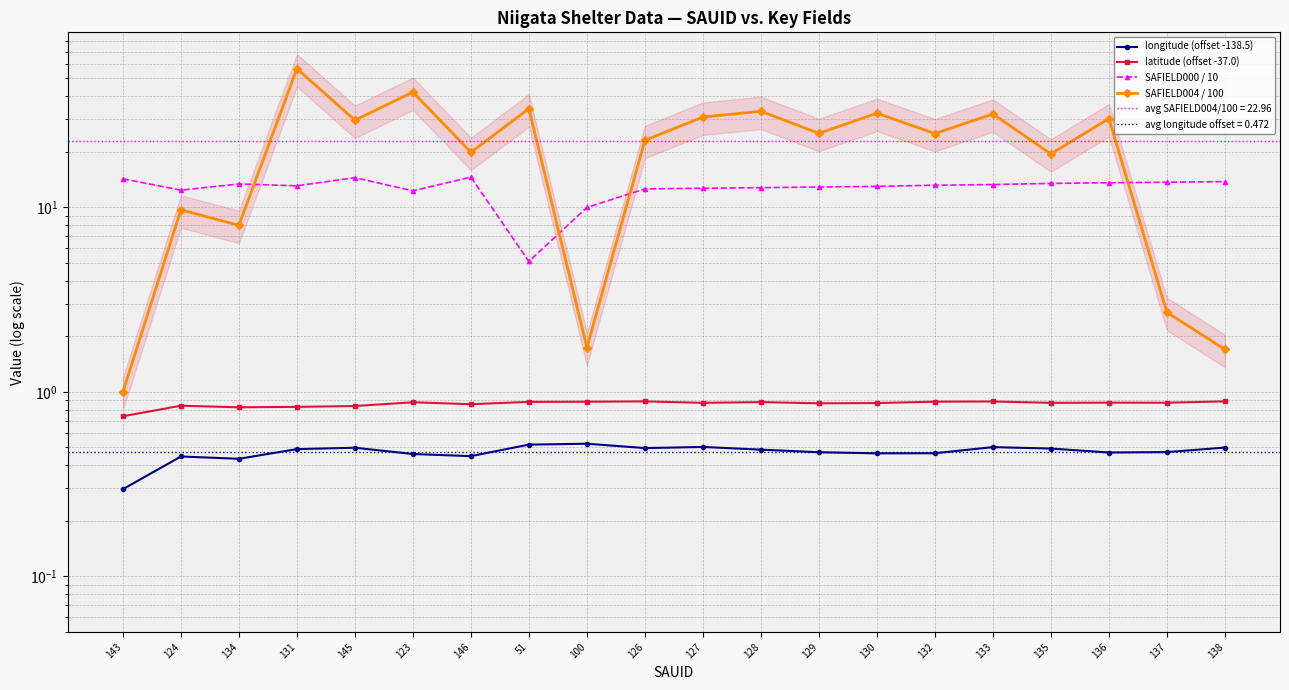

The value of SAFIELD000 / 10 at 123 is 22.1. True or false?

False